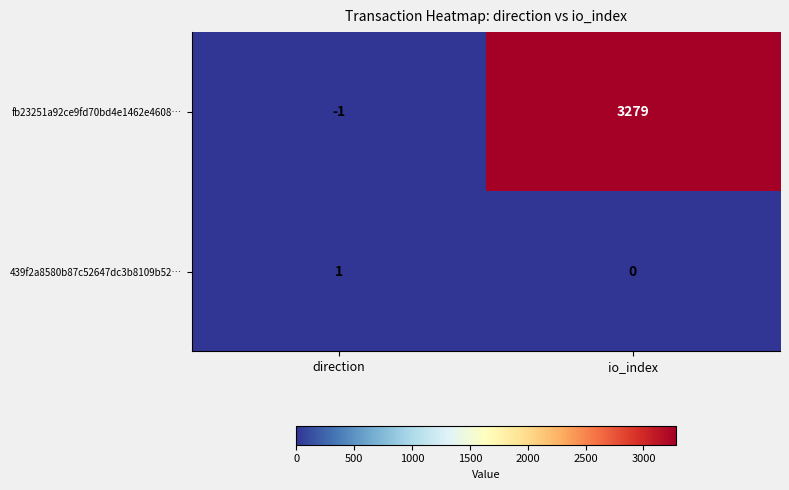

List the series in order of their overall mean, highest first.

fb23251a92ce9fd70bd4e1462e4608…, 439f2a8580b87c52647dc3b8109b52…